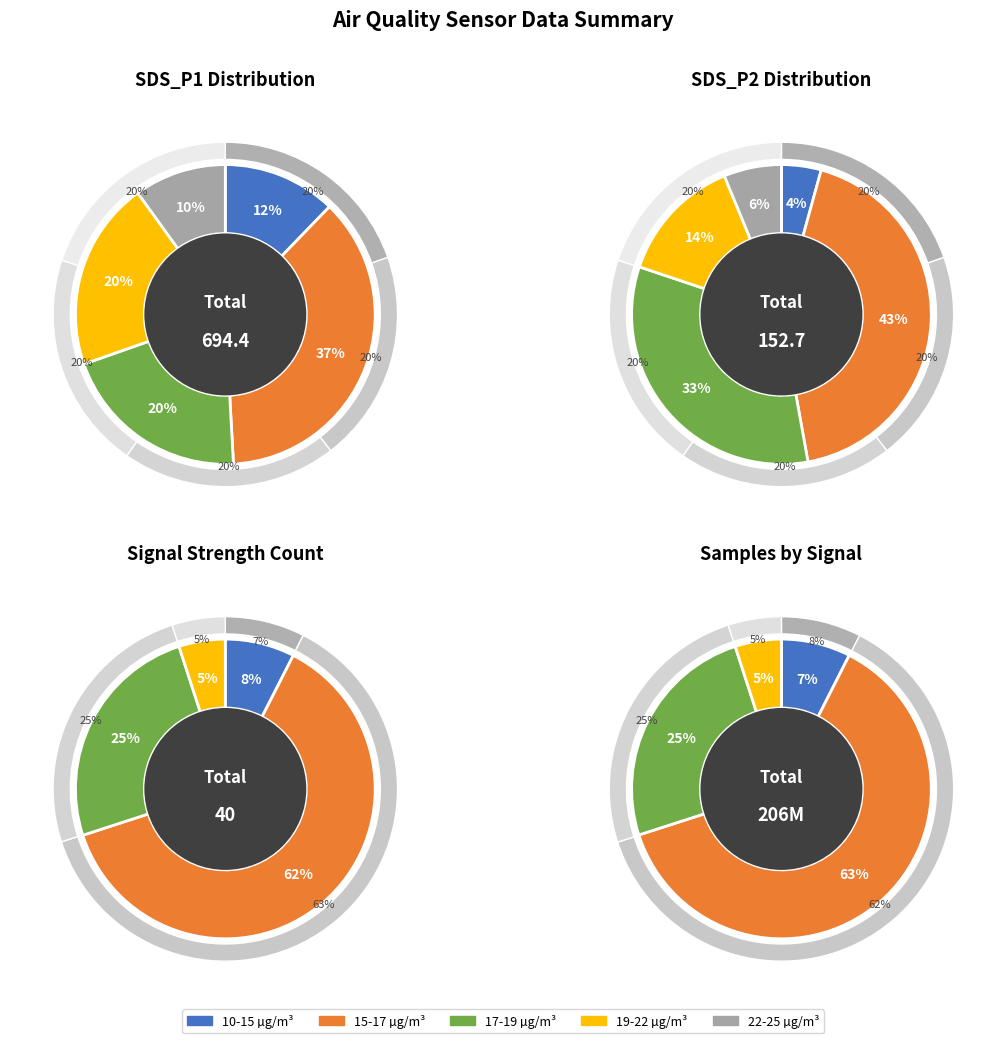

Is there any slice that represents more than half of the pie?

No